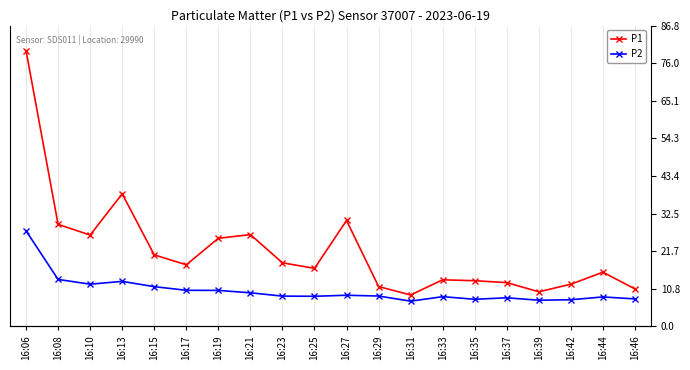

List the labels in order of P1 value, smallest first.

16:31, 16:39, 16:46, 16:29, 16:42, 16:37, 16:35, 16:33, 16:44, 16:25, 16:17, 16:23, 16:15, 16:19, 16:10, 16:21, 16:08, 16:27, 16:13, 16:06